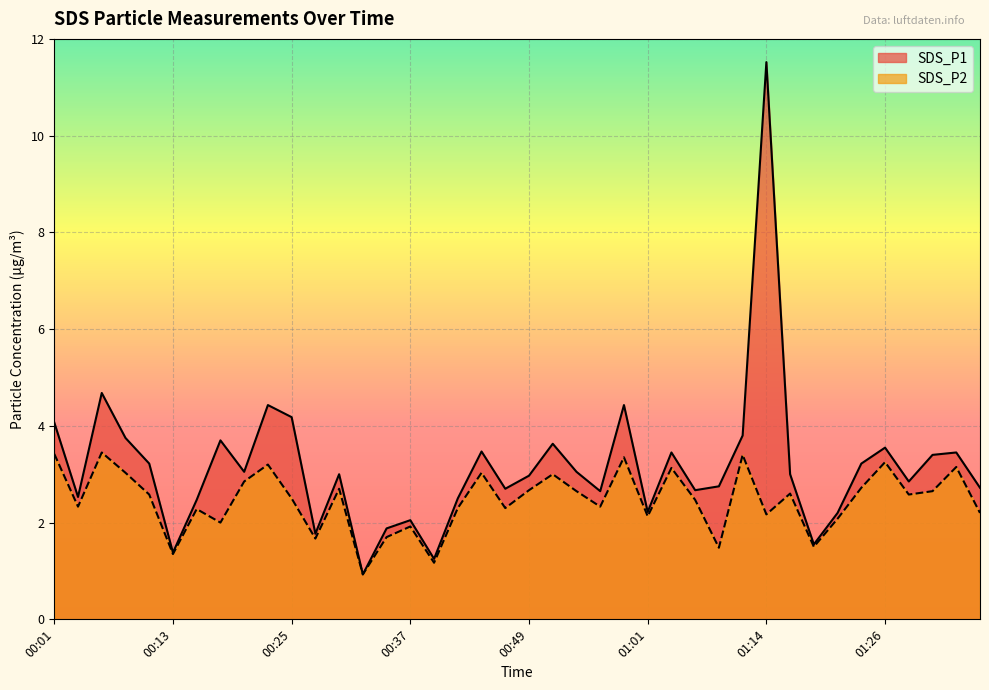

Is the value of SDS_P1 at 00:13 greater than the value of SDS_P2 at 00:18?

No